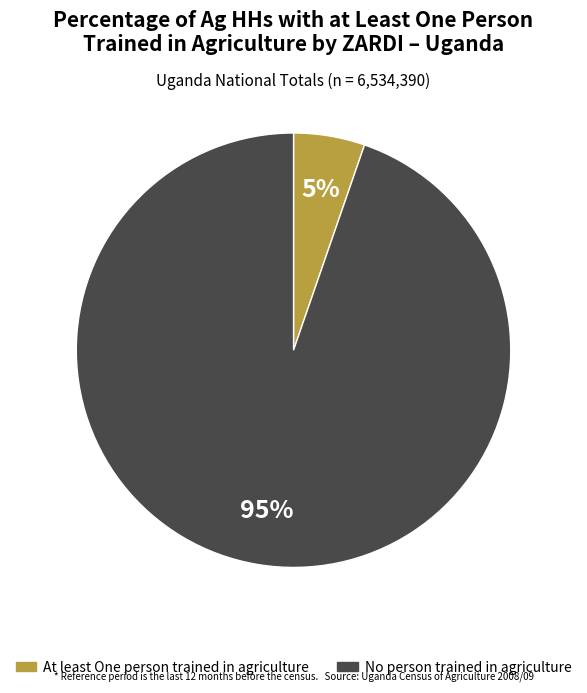

To the nearest percent, what is the average slice percentage?

50%